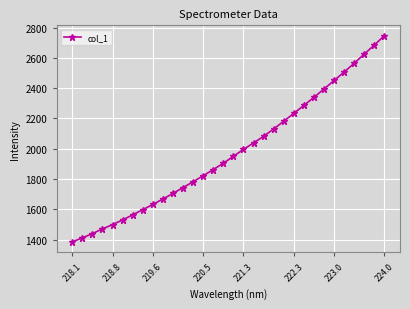

What is the maximum value shown in the chart?

2746.6